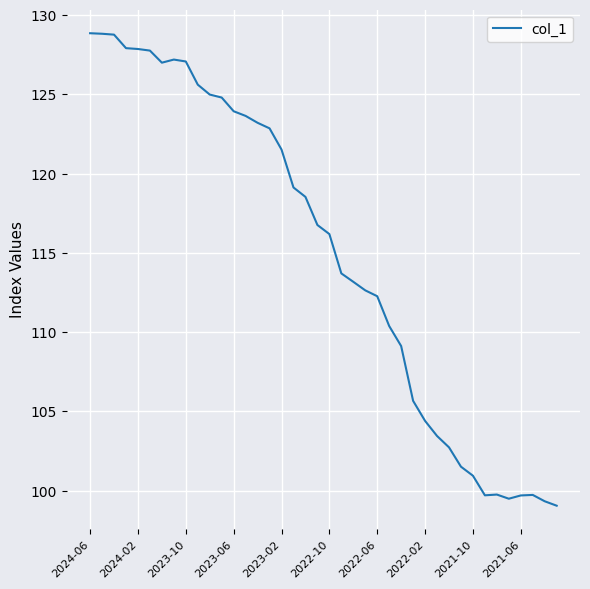

What is the maximum value shown in the chart?

128.9